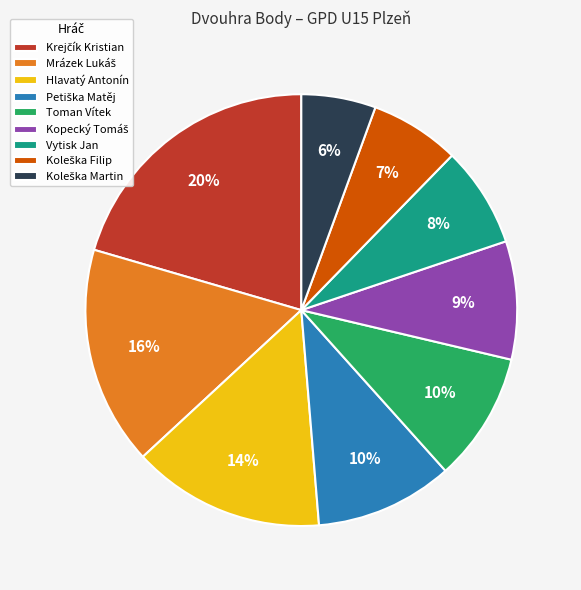

To the nearest percent, what is the average slice percentage?

11%